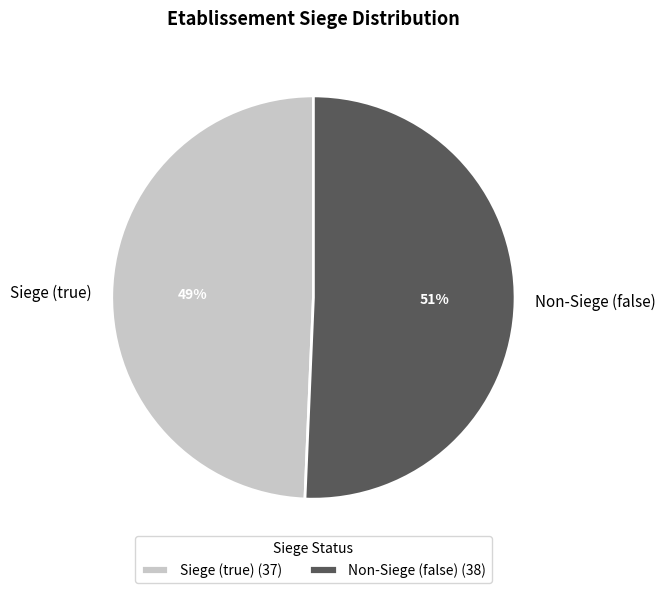

To the nearest percent, what portion does Siege (true) represent?

49%